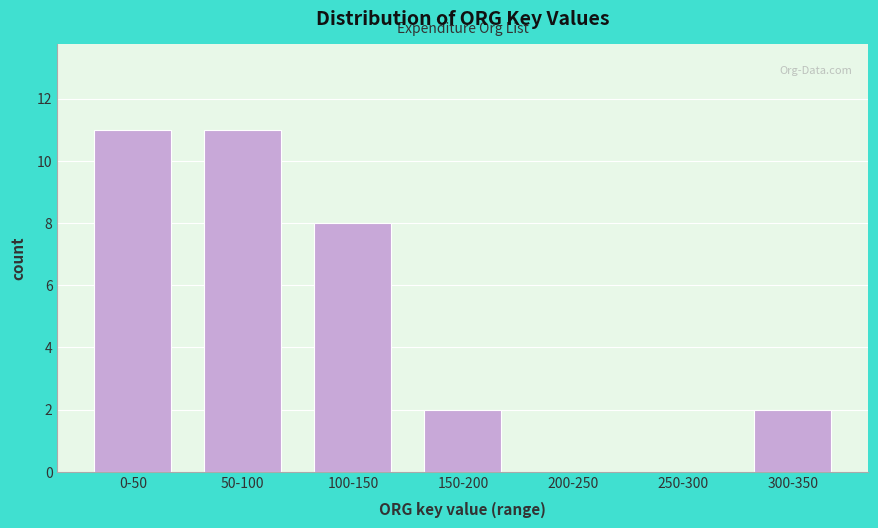

Reading right to left, what are all the values shown in this chart?

300-350=2	250-300=0	200-250=0	150-200=2	100-150=8	50-100=11	0-50=11